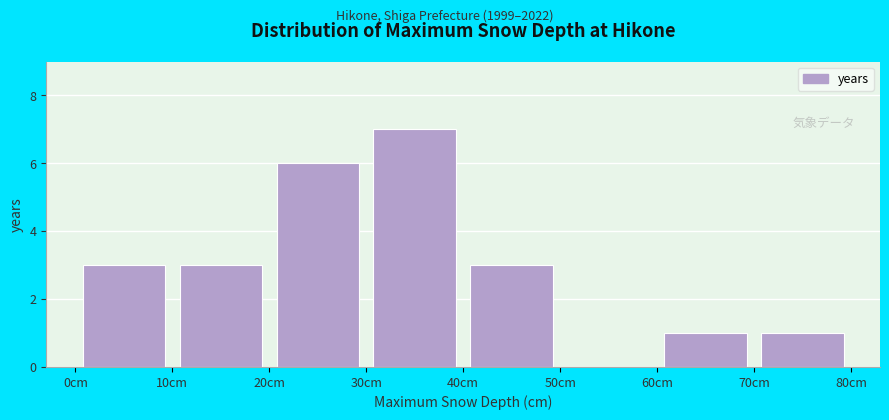

Reading left to right, transcribe this chart: for each bar, give the range it covers on the x-axis and its height. The values are not printed on the chart, so give them approximately, as read against the axis.

0 to 10: 3
10 to 20: 3
20 to 30: 6
30 to 40: 7
40 to 50: 3
50 to 60: 0
60 to 70: 1
70 to 80: 1